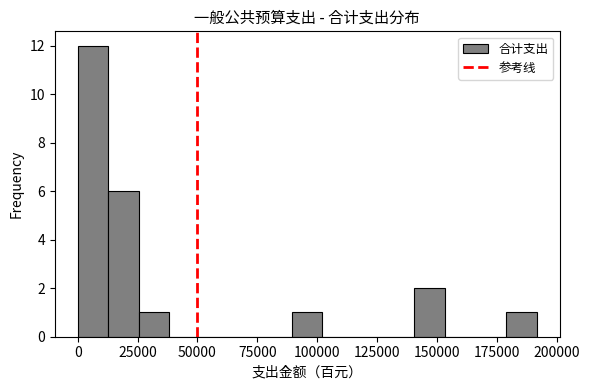

Read against the x-axis, roughly where is the centre of the tallest bar?

5000